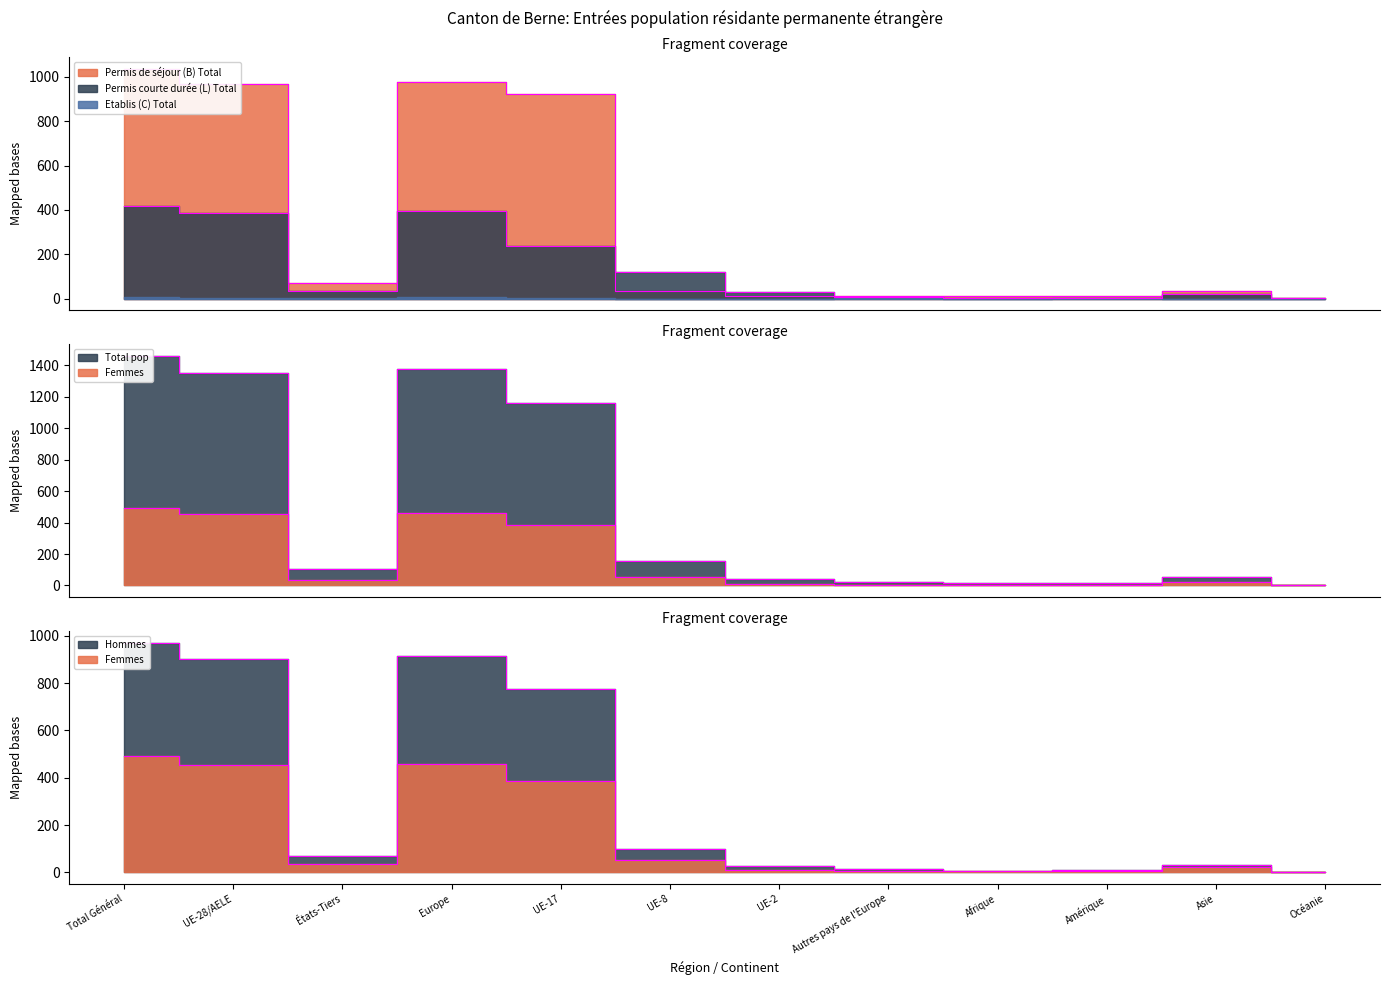

What is the difference between the maximum and minimum values in the Hommes series?

968